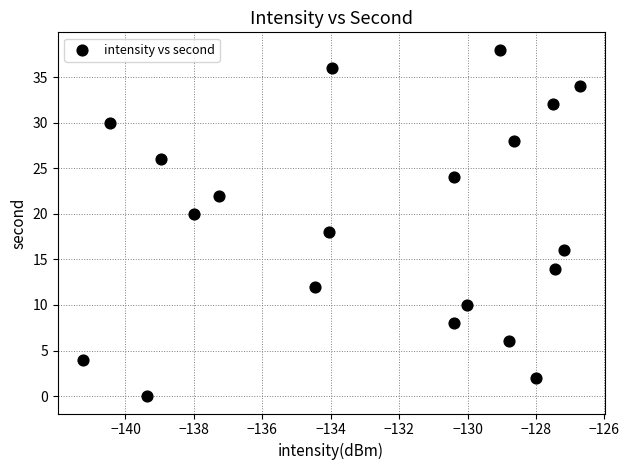

What is the range of Y values (max minus min)?

38